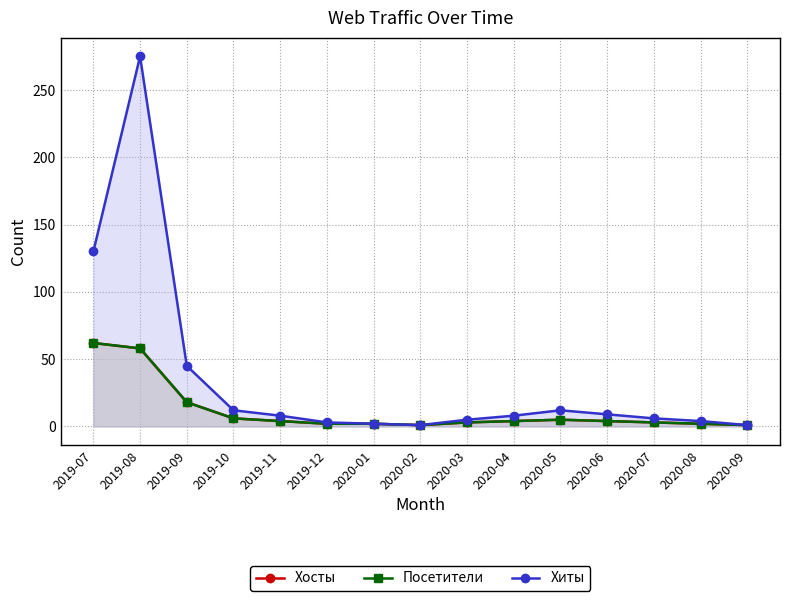

What is the sum of the Хиты values at 2020-06 and 2020-01?

11